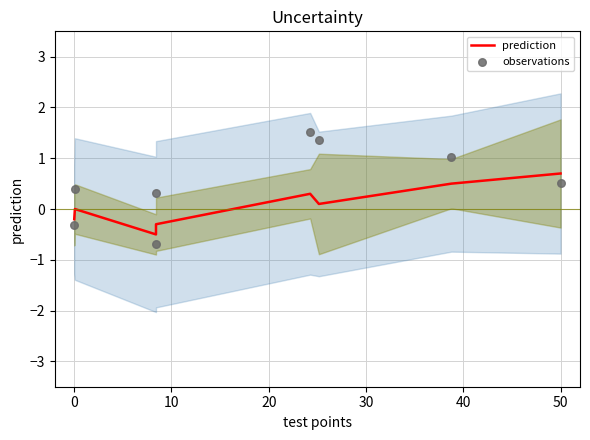

Which series has the largest total across all categories?

observations